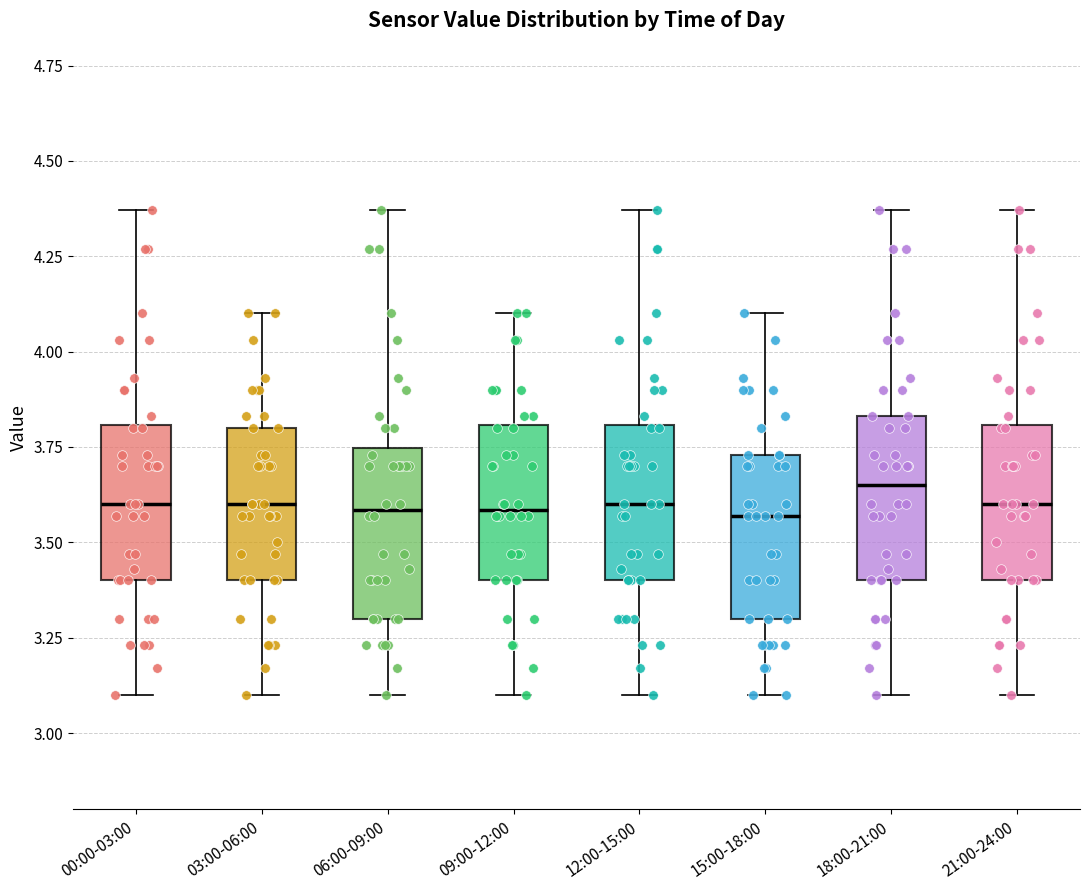

Reading left to right, transcribe this box plot: for each box, give where its median line is, the range the box spans, and where its two whiskers end, as read against the y-axis. The values are not printed on the chart, so give them approximately, as read against the axis.

00:00-03:00: median 3.60, box 3.40 to 3.80, whiskers 3.10 to 4.35
03:00-06:00: median 3.60, box 3.40 to 3.80, whiskers 3.10 to 4.10
06:00-09:00: median 3.60, box 3.30 to 3.75, whiskers 3.10 to 4.35
09:00-12:00: median 3.60, box 3.40 to 3.80, whiskers 3.10 to 4.10
12:00-15:00: median 3.60, box 3.40 to 3.80, whiskers 3.10 to 4.35
15:00-18:00: median 3.55, box 3.30 to 3.75, whiskers 3.10 to 4.10
18:00-21:00: median 3.65, box 3.40 to 3.85, whiskers 3.10 to 4.35
21:00-24:00: median 3.60, box 3.40 to 3.80, whiskers 3.10 to 4.35